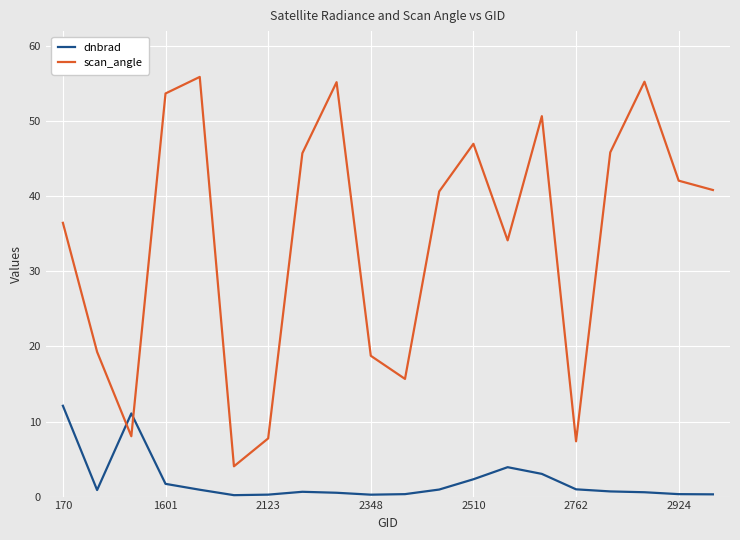

Rank the series by their average value, from lowest to highest.

dnbrad, scan_angle